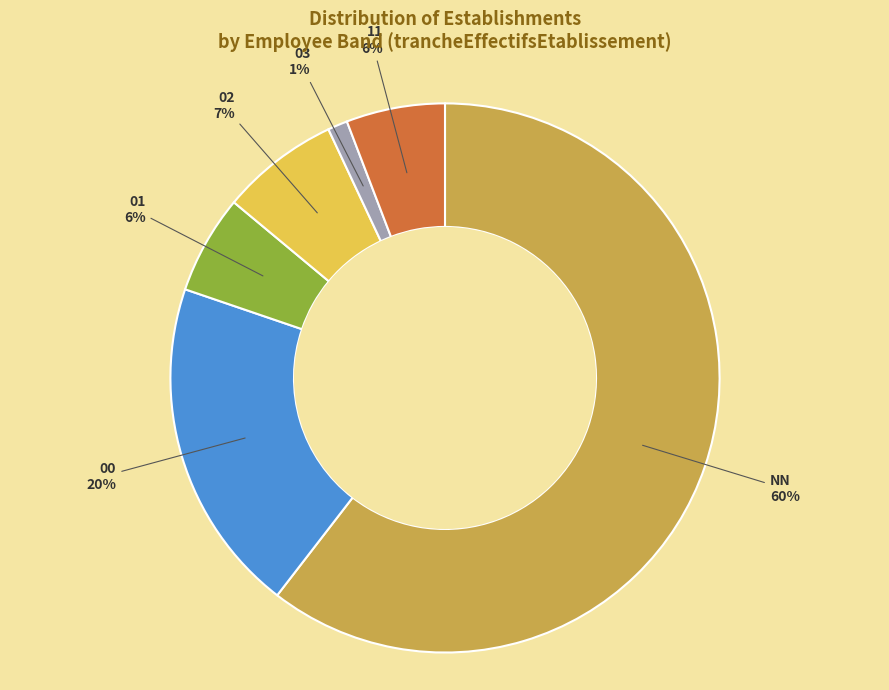

To the nearest percent, what is the average slice percentage?

17%